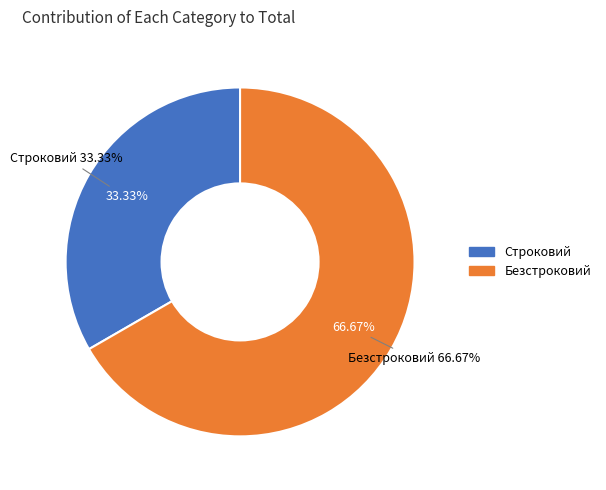

Do Безстроковий and Строковий together represent more than half of the pie?

Yes